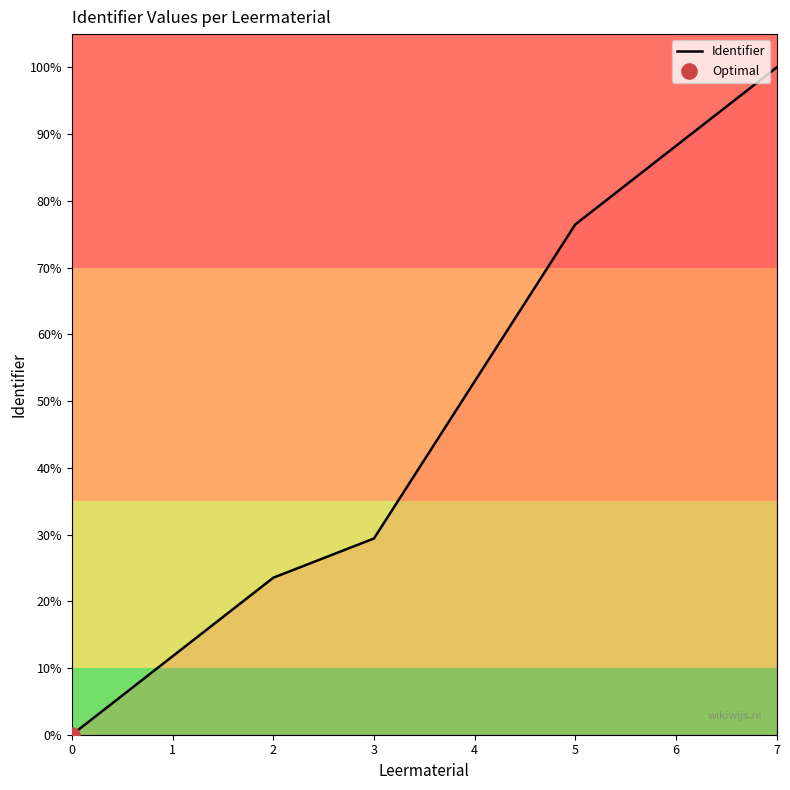

What is the ratio of the value at 3 to the value at 1?

2.5